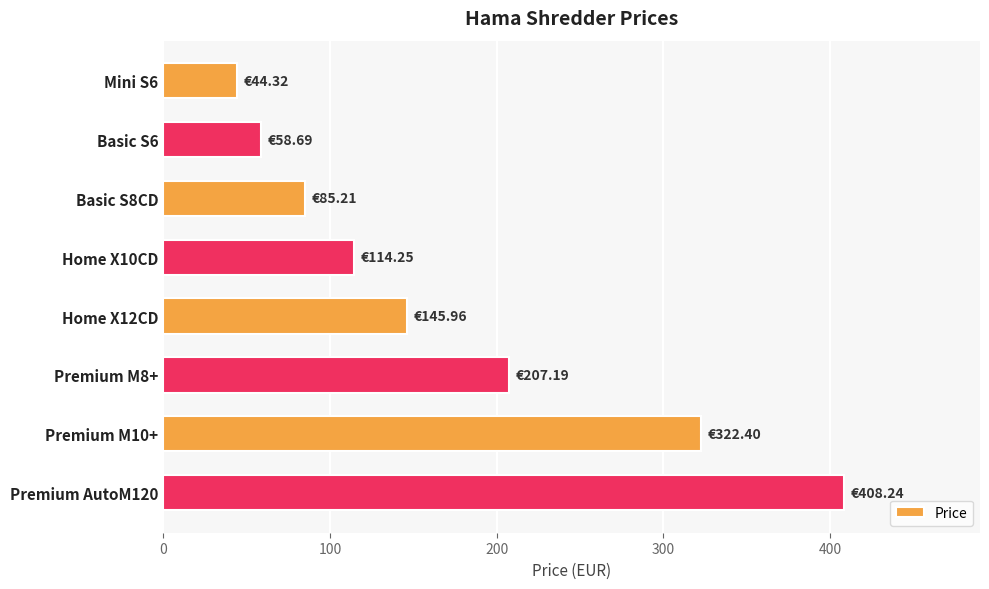

What is the ratio of the value at Home X10CD to the value at Premium M8+?

0.6